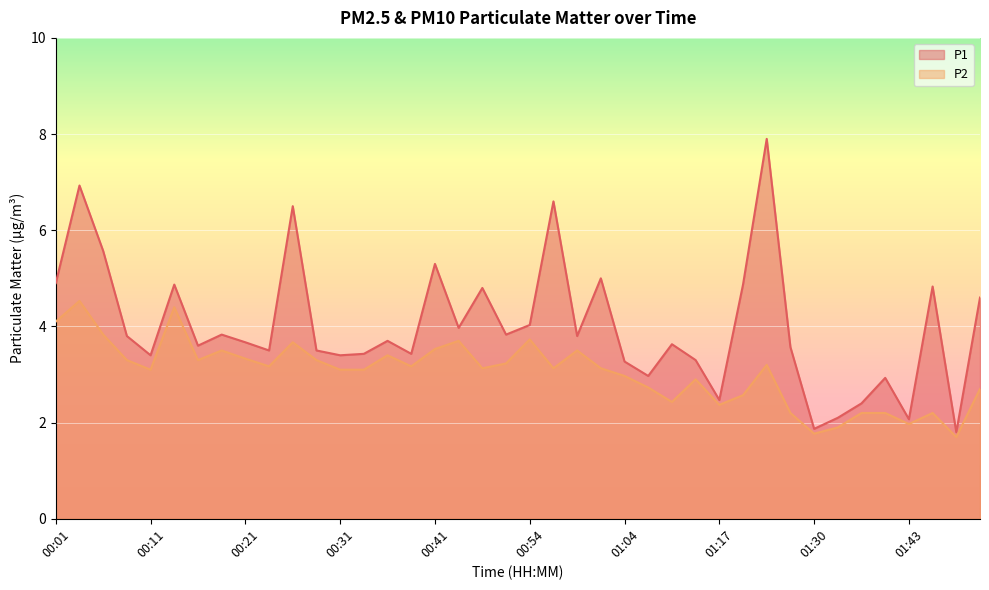

How many series are shown in this chart?

2